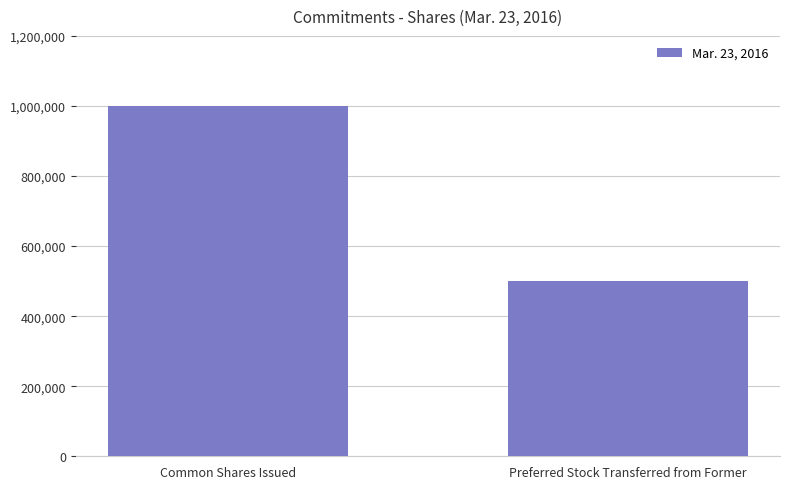

How many series are shown in this chart?

1